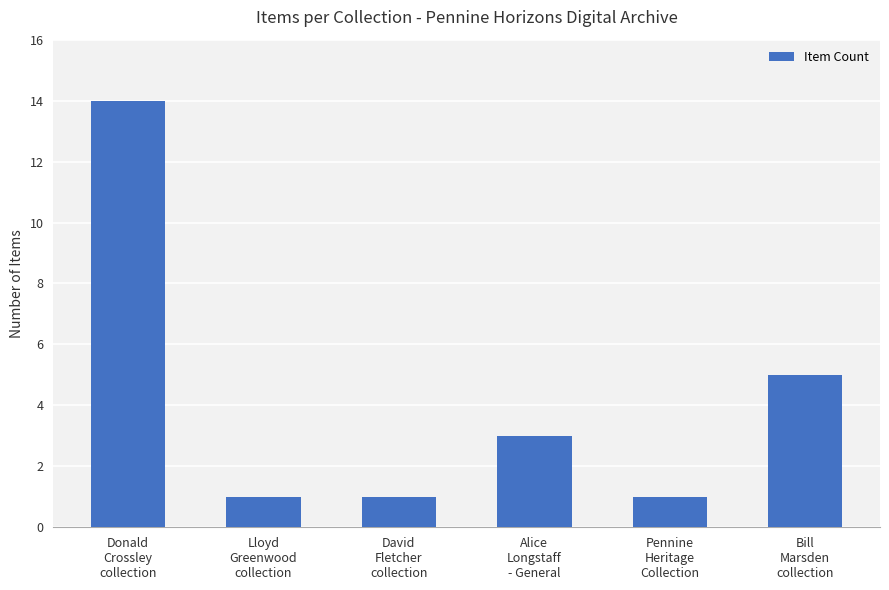

What is the sum of the values at Lloyd
Greenwood
collection and Alice
Longstaff
- General?

4